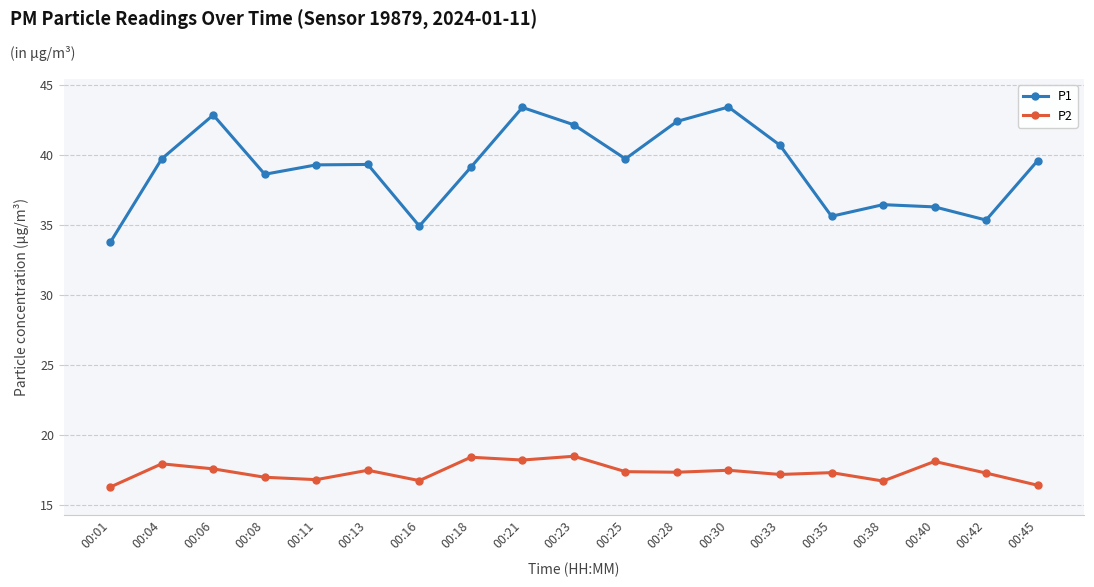

What is the difference between the maximum and minimum values in the P2 series?

2.2